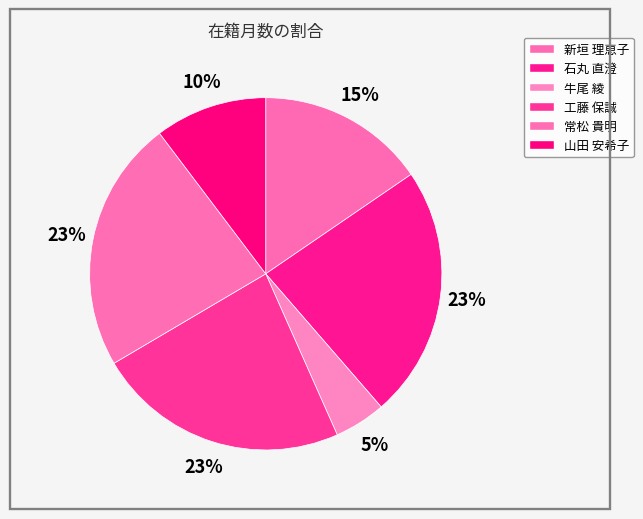

Which category has the biggest portion of the pie?

石丸 直澄